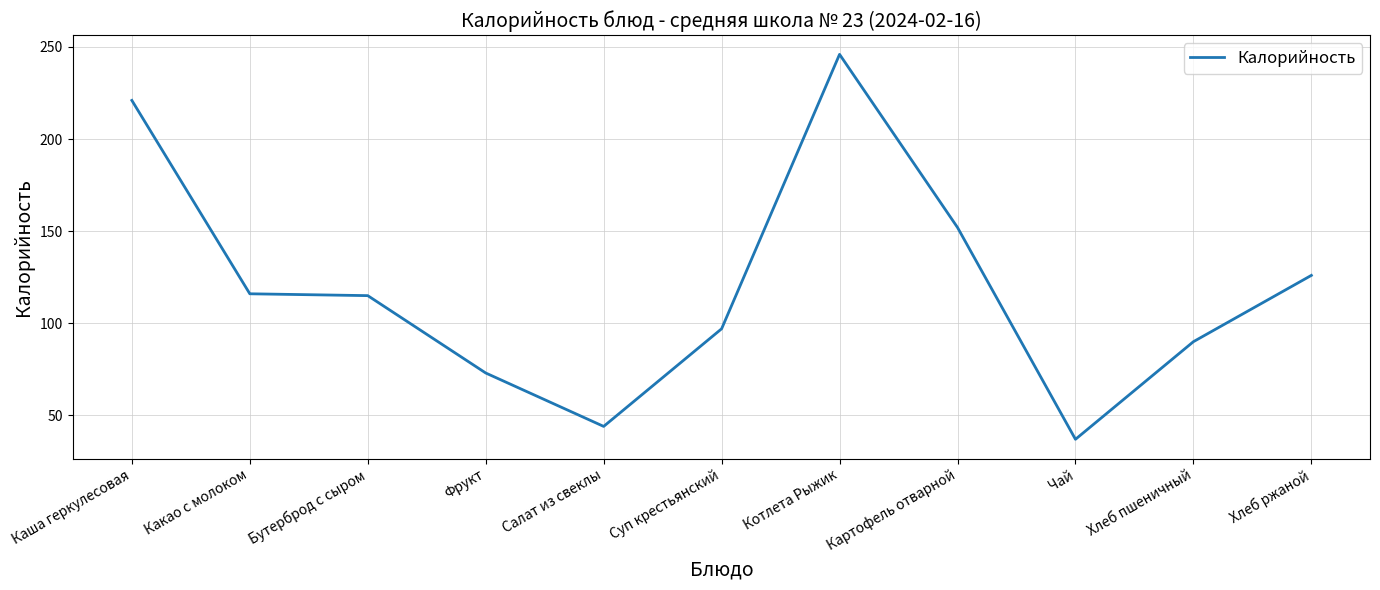

Which has a higher value, Чай or Бутерброд с сыром?

Бутерброд с сыром